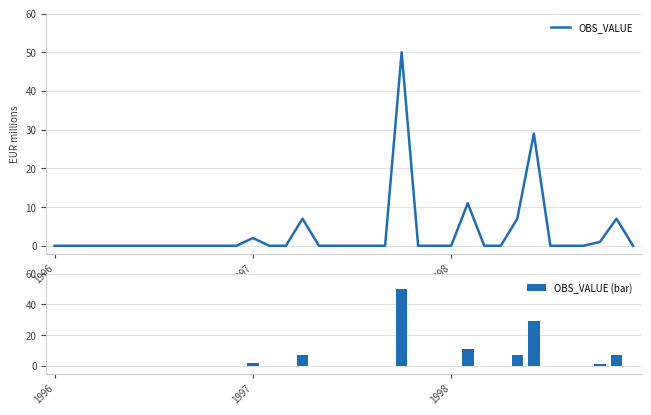

Reading left to right, what are all the values shown in this chart?

OBS_VALUE: 0	0	0	0	0	0	0	0	0	0	0	0	2	0	0	7	0	0	0	0	0	50	0	0	0	11	0	0	7	29	0	0	0	1	7	0
OBS_VALUE (bar): 0	0	0	0	0	0	0	0	0	0	0	0	2	0	0	7	0	0	0	0	0	50	0	0	0	11	0	0	7	29	0	0	0	1	7	0